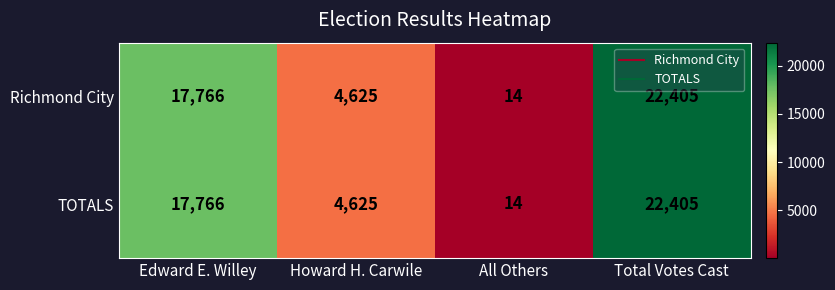

Reading left to right, extract all data points from this chart.

Richmond City: 17766	4625	14	22405
TOTALS: 17766	4625	14	22405